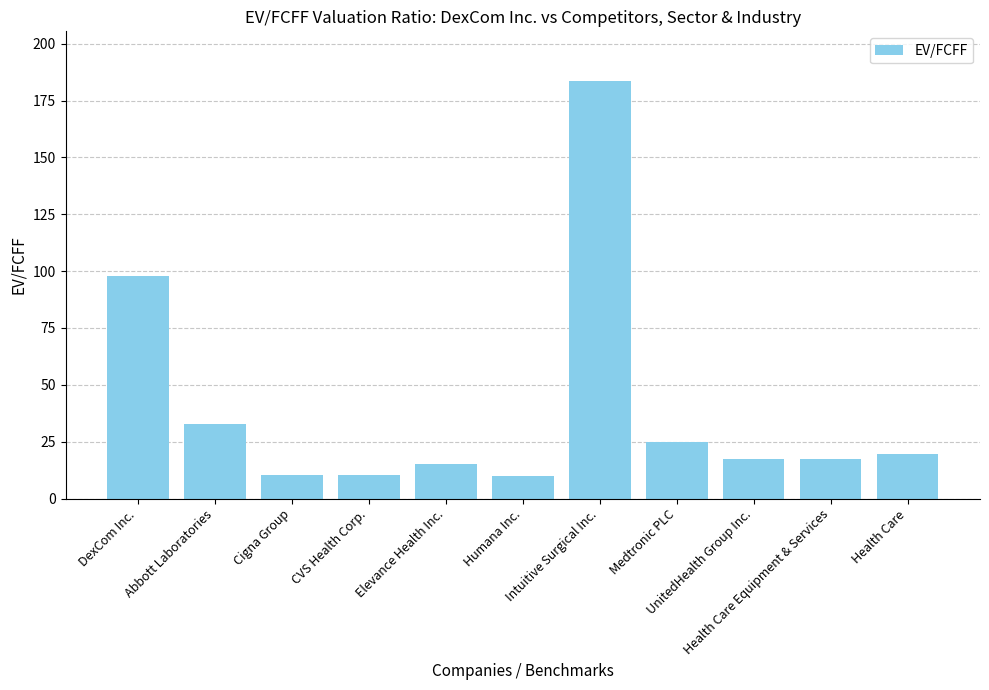

What is the sum of the values at Health Care Equipment & Services and Humana Inc.?

27.1